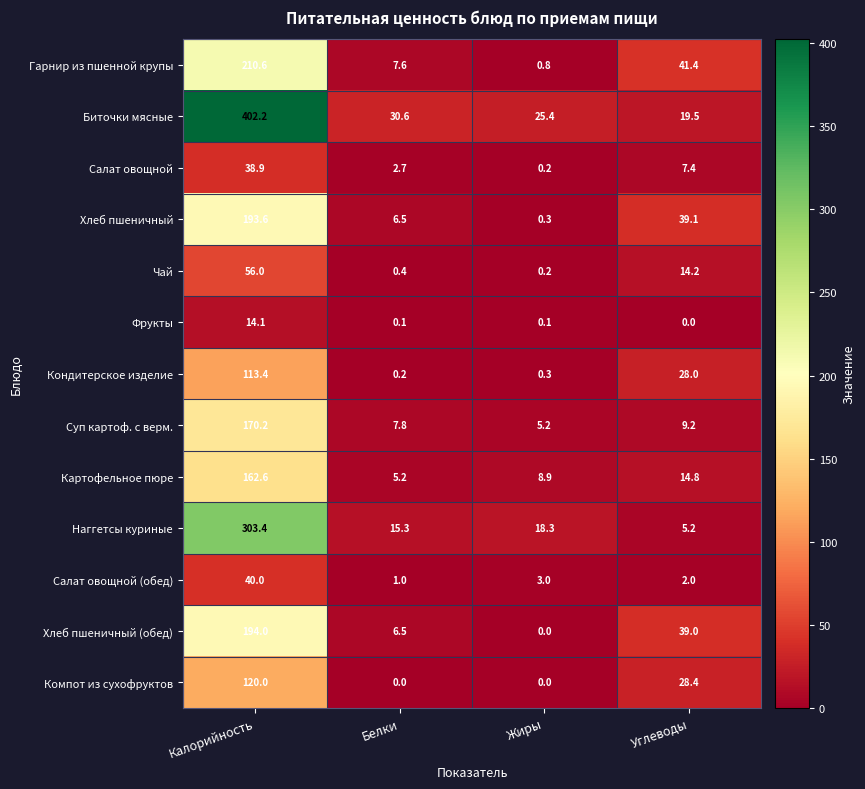

What is the difference between the maximum and minimum values in the Хлеб пшеничный series?

193.3